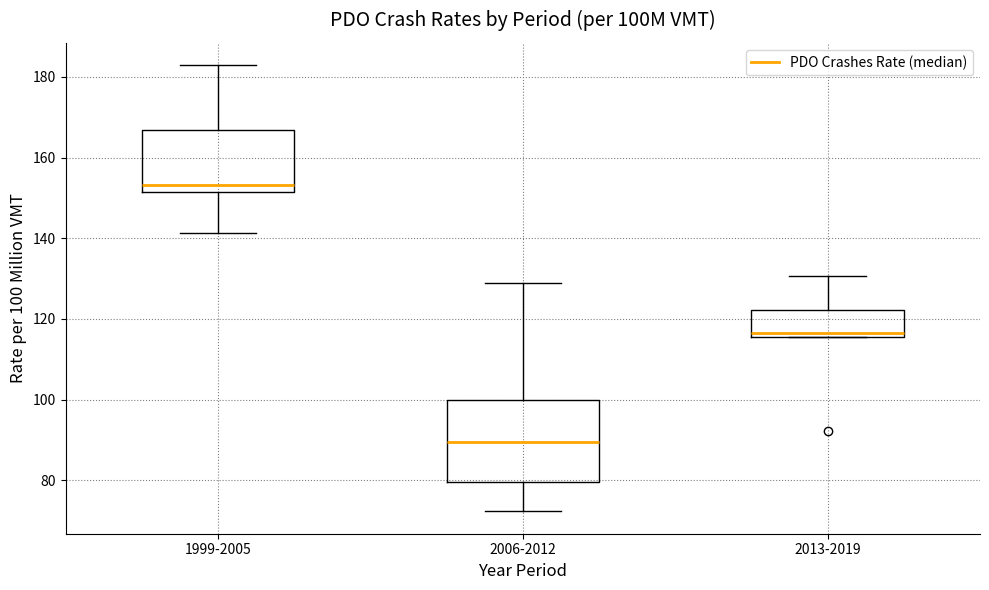

Which box is the tallest, from its lower edge to its upper edge?

2006-2012